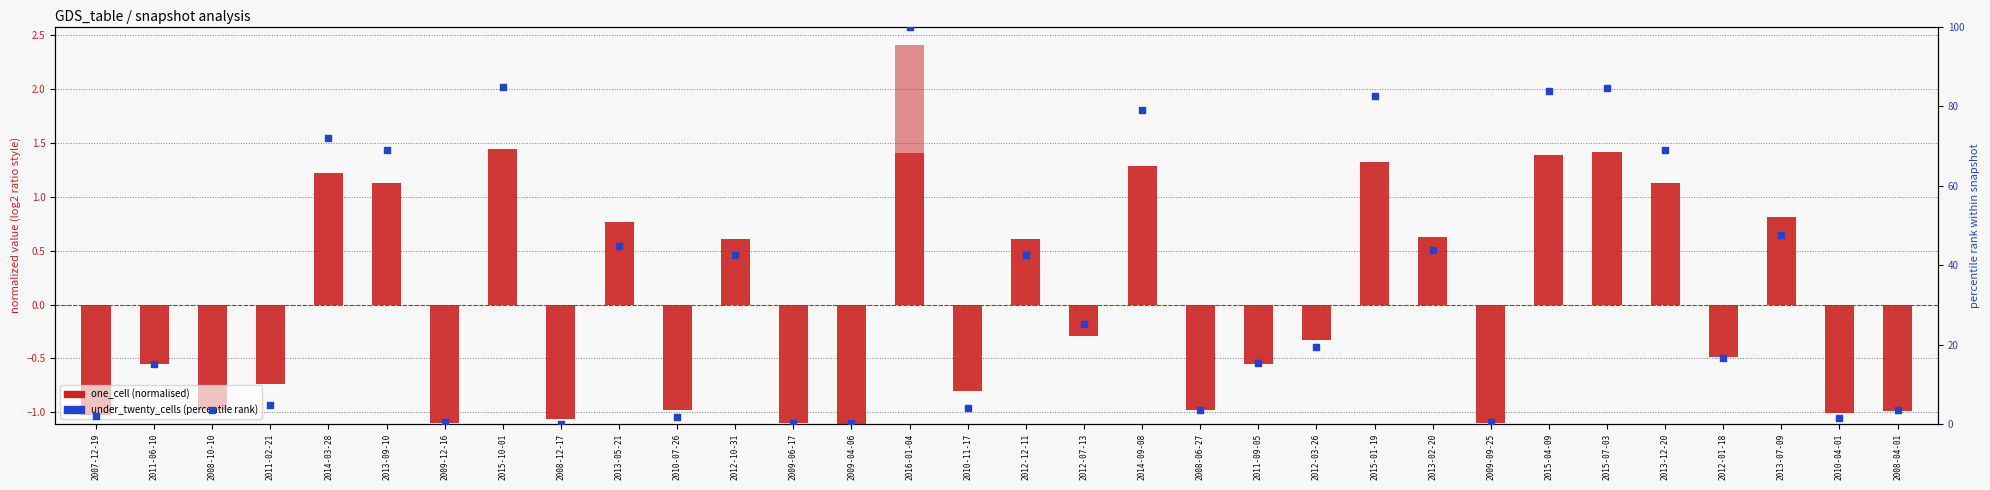

At how many categories does at least one series exceed 40?

14